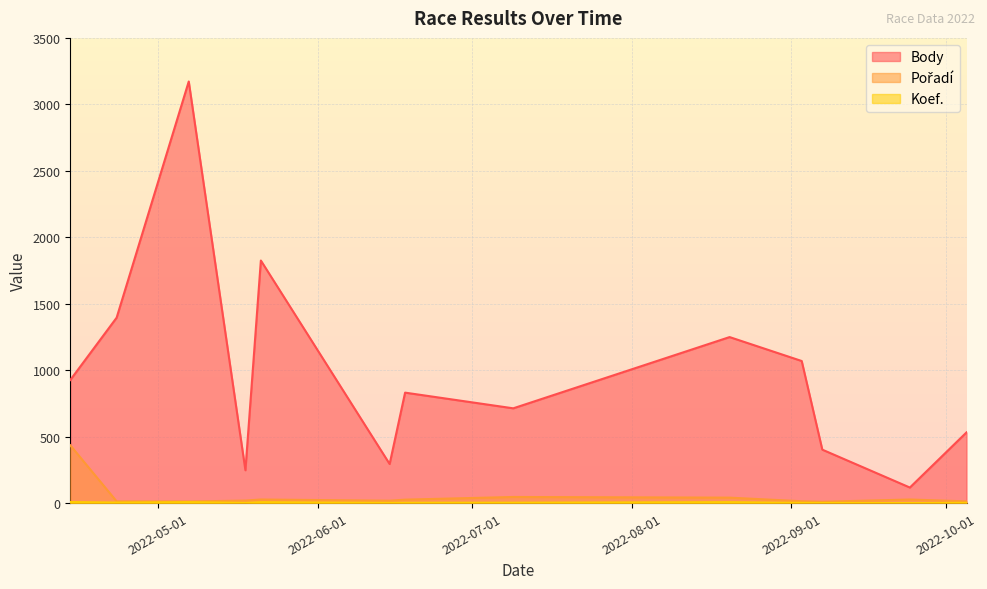

Does the chart have visible grid lines?

Yes